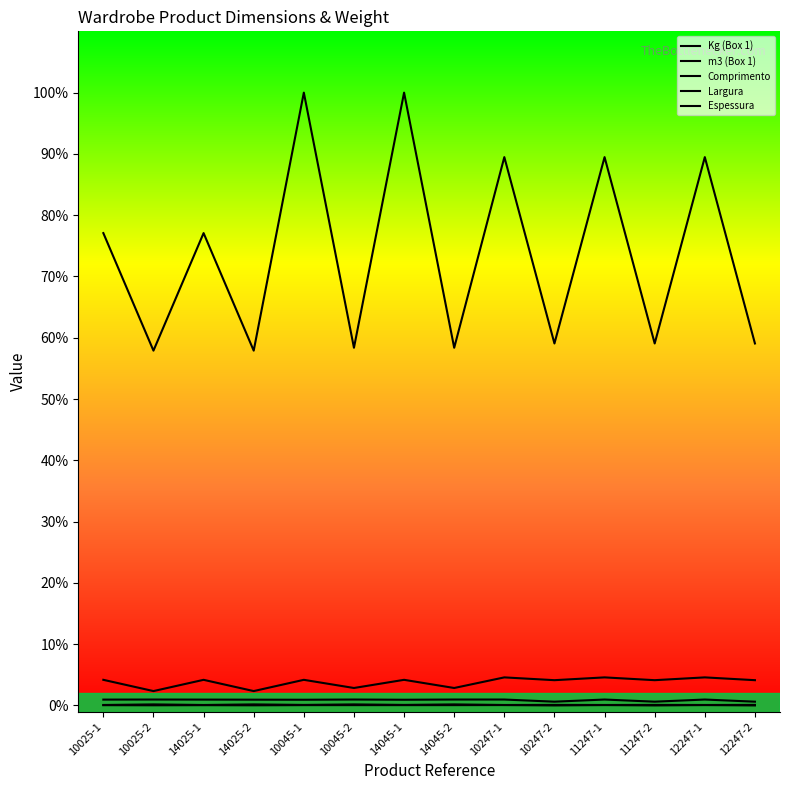

At which category does the chart reach its minimum across all series?

10247-2